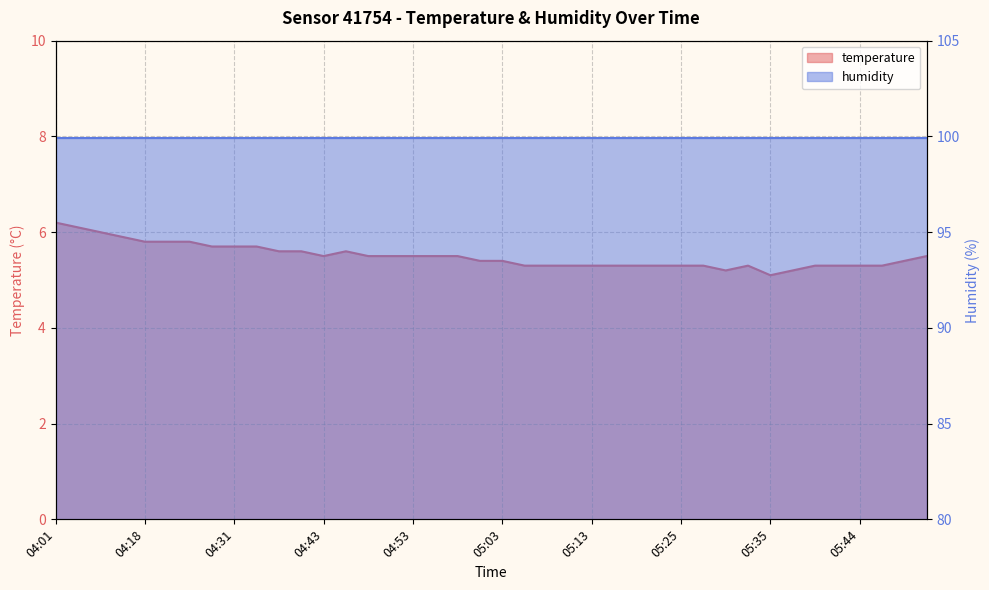

Rank the categories by value from highest to lowest.

04:01, 04:04, 04:06, 04:11, 04:18, 04:21, 04:23, 04:28, 04:31, 04:33, 04:36, 04:38, 04:46, 04:43, 04:48, 04:50, 04:53, 04:55, 04:58, 06:02, 05:00, 05:03, 05:54, 05:05, 05:08, 05:10, 05:13, 05:17, 05:20, 05:22, 05:25, 05:27, 05:32, 05:40, 05:42, 05:44, 05:47, 05:30, 05:37, 05:35